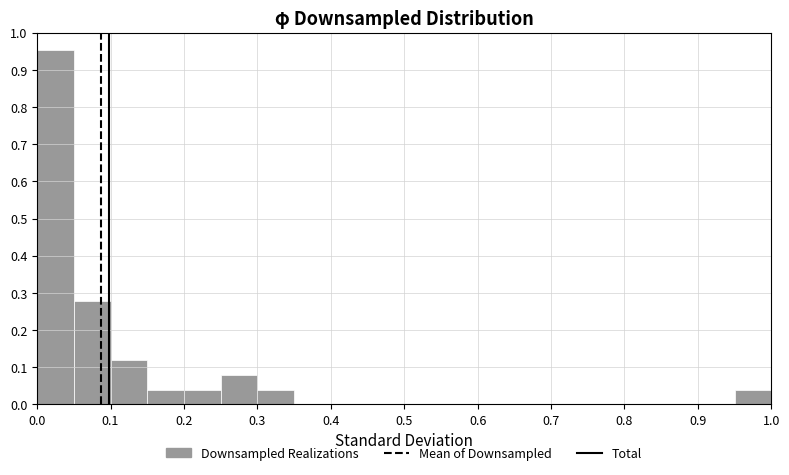

Reading left to right, list every bar in this chart as the range it spans on the x-axis followed by its height. The values are not printed on the chart, so give them approximately, as read against the axis.

0.00 to 0.05: 0.95
0.05 to 0.10: 0.28
0.10 to 0.15: 0.12
0.15 to 0.20: 0.04
0.20 to 0.25: 0.04
0.25 to 0.30: 0.08
0.30 to 0.35: 0.04
0.35 to 0.40: 0
0.40 to 0.45: 0
0.45 to 0.50: 0
0.50 to 0.55: 0
0.55 to 0.60: 0
0.60 to 0.65: 0
0.65 to 0.70: 0
0.70 to 0.75: 0
0.75 to 0.80: 0
0.80 to 0.85: 0
0.85 to 0.90: 0
0.90 to 0.95: 0
0.95 to 1.00: 0.04